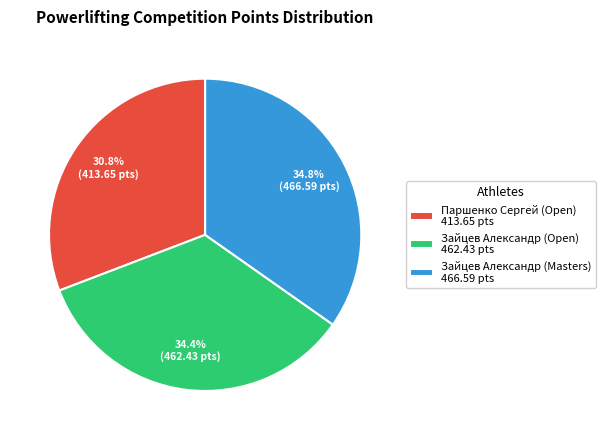

What is the total percentage of Паршенко Сергей (Open) and Зайцев Александр (Open)?

65.2%